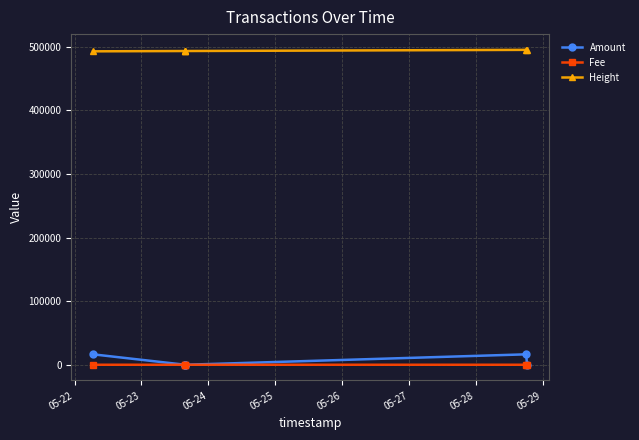

True or false: Amount and Height intersect in this chart.

False